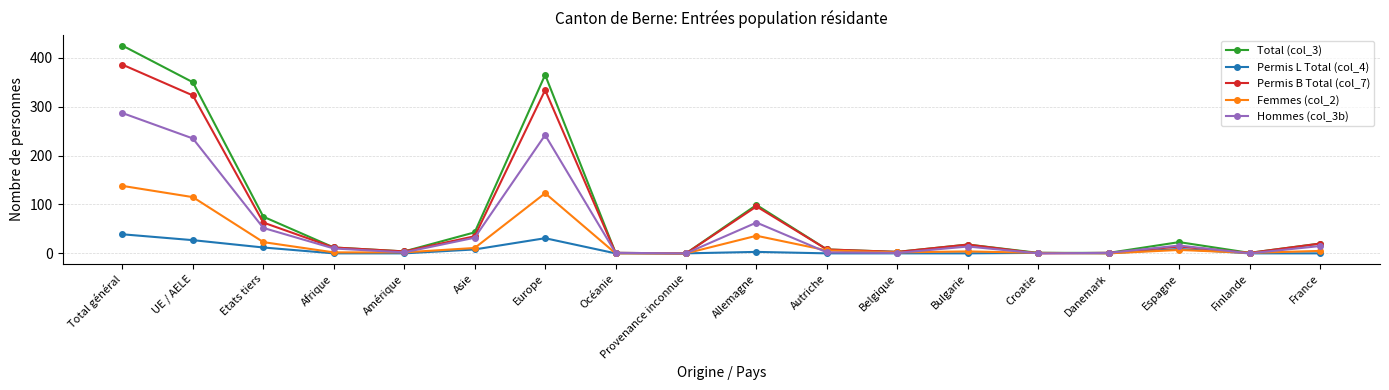

Which category has the highest value across all series?

Total général